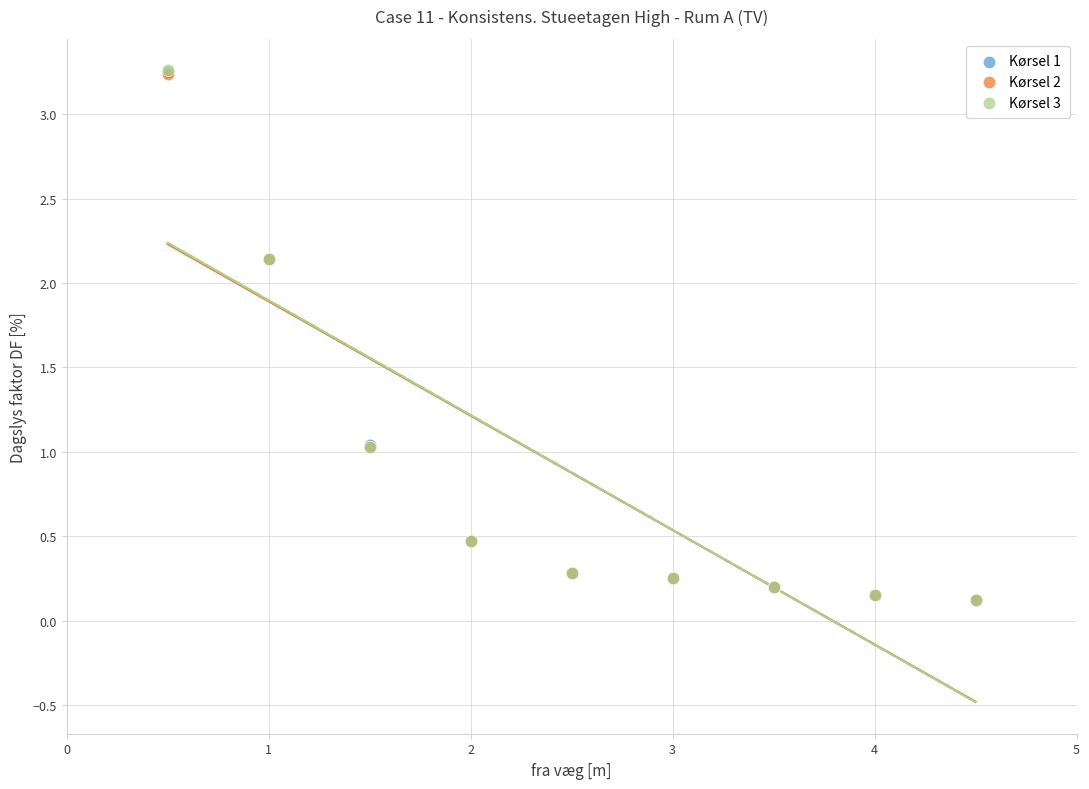

Which series has the largest Y range (max minus min)?

Kørsel 3